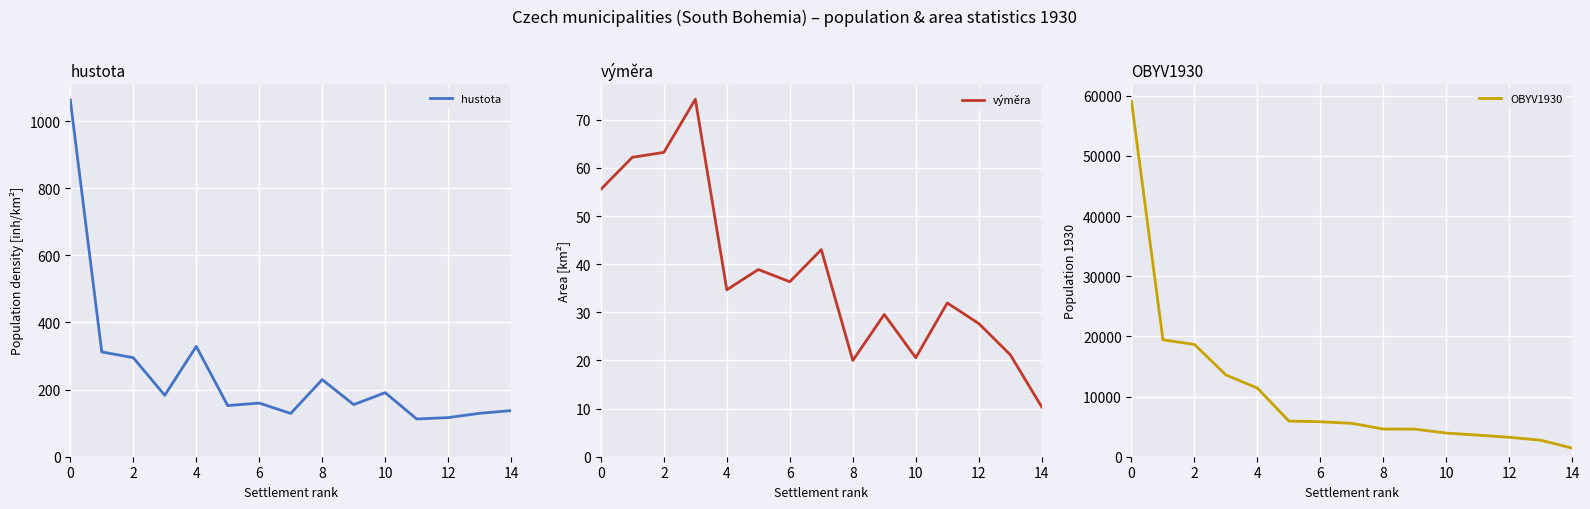

Reading right to left, extract all data points from this chart.

hustota: 137.3	129.3	116.5	112.4	191.0	155.2	229.8	128.8	159.9	152.3	328.7	183.0	295.0	312.2	1063.3
výměra: 10.3	21.2	27.7	31.9	20.6	29.6	20.0	43.0	36.4	38.9	34.7	74.3	63.2	62.2	55.6
OBYV1930: 1420.0	2742.0	3226.0	3591.0	3930.0	4588.0	4596.0	5544.0	5813.0	5926.0	11398.0	13591.0	18658.0	19425.0	59079.0